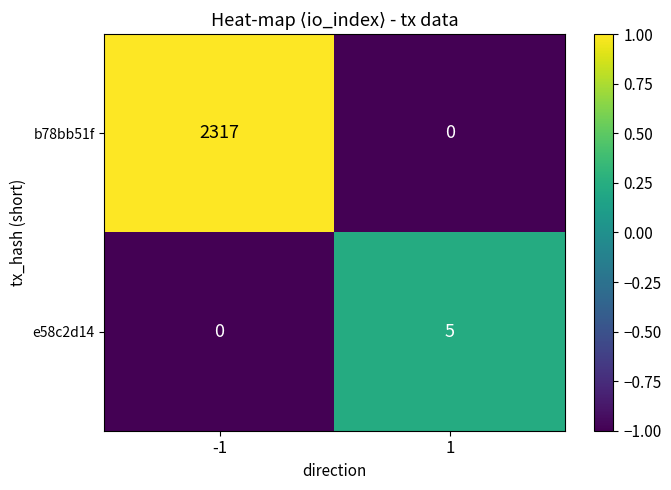

At 1, list the series in order from largest to smallest.

e58c2d14, b78bb51f